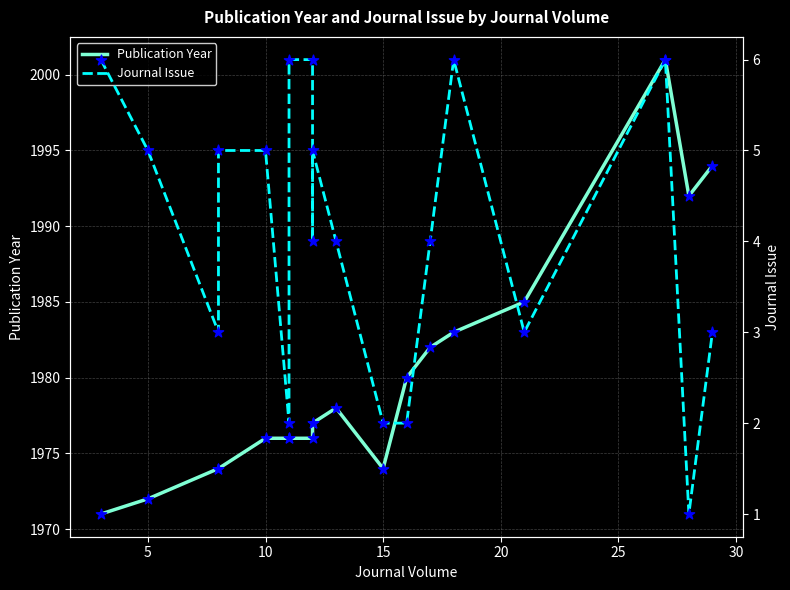

What are all the series names shown in the legend?

Publication Year, Journal Issue